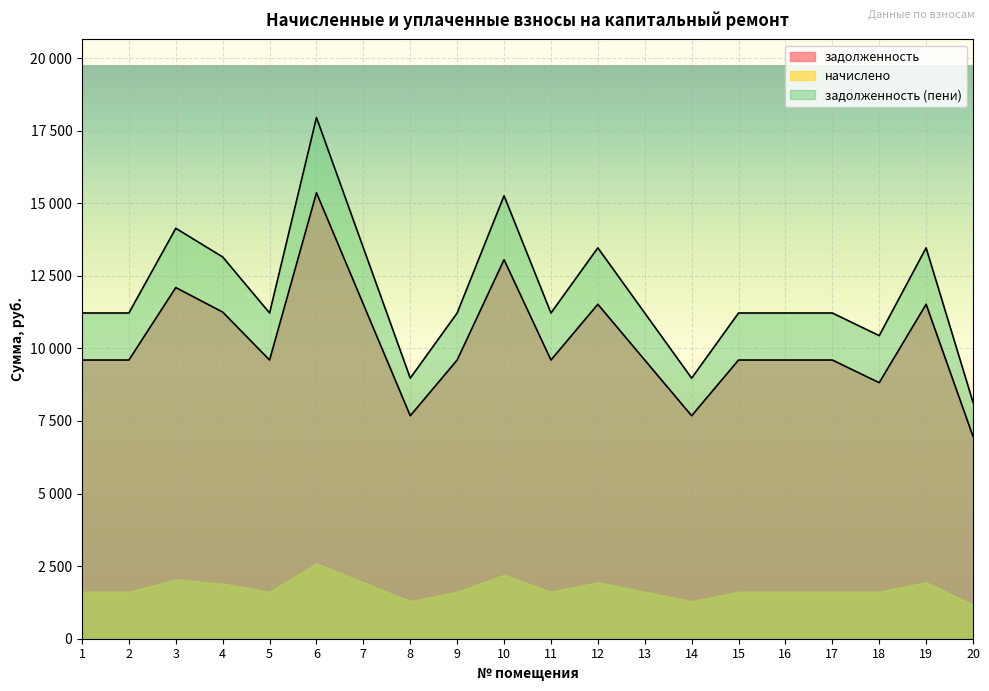

What are all the series names shown in the legend?

задолженность, начислено, задолженность (пени)